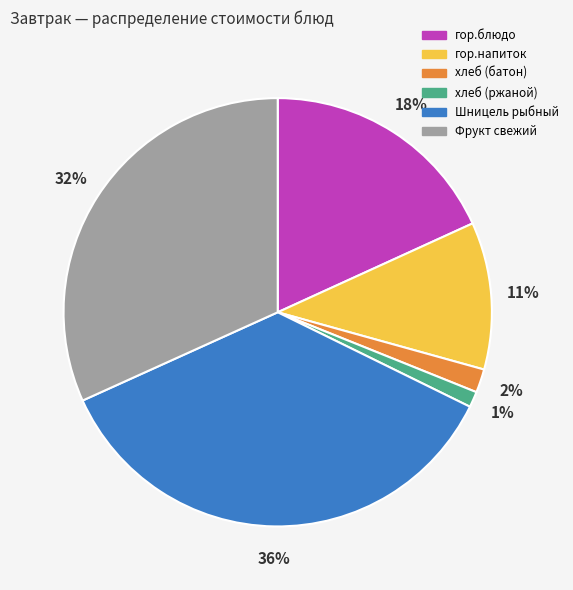

Does гор.напиток account for over 50% of the chart?

No